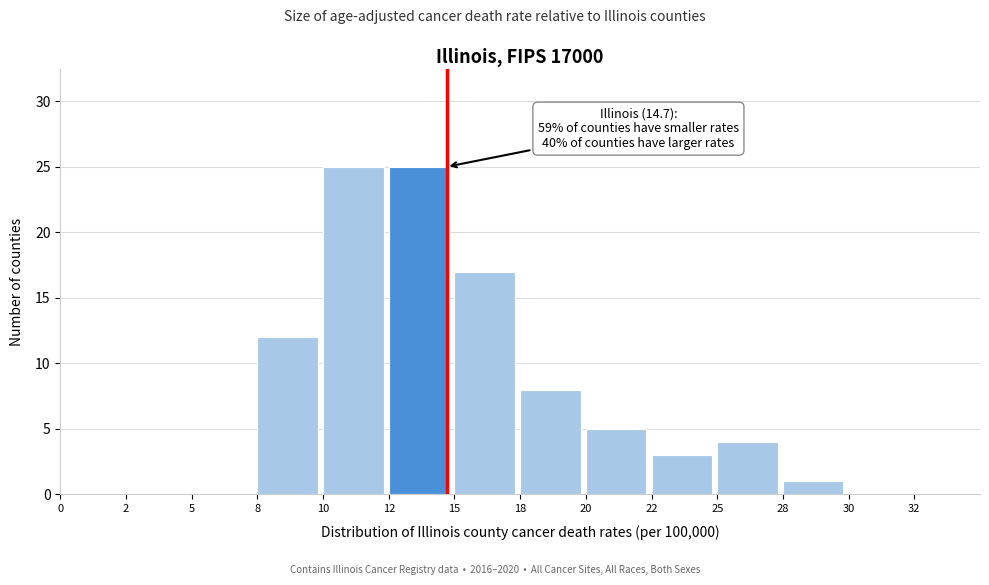

Reading left to right, transcribe all the data shown in this chart.

0=0	2=0	5=0	8=12	10=25	12=25	15=17	18=8	20=5	22=3	25=4	28=1	30=0